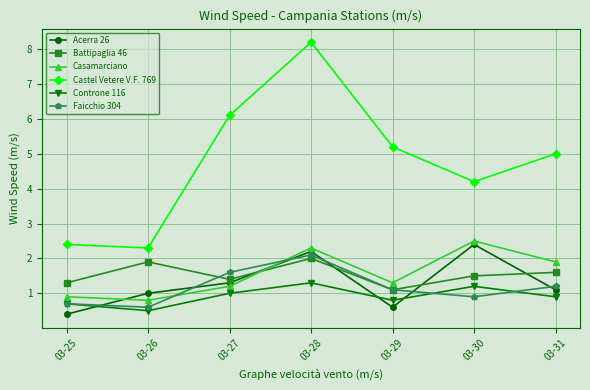

Reading left to right, extract all data points from this chart.

Acerra 26: 0.4	1.0	1.3	2.2	0.6	2.4	1.1
Battipaglia 46: 1.3	1.9	1.4	2.0	1.1	1.5	1.6
Casamarciano: 0.9	0.8	1.2	2.3	1.3	2.5	1.9
Castel Vetere V.F. 769: 2.4	2.3	6.1	8.2	5.2	4.2	5.0
Controne 116: 0.7	0.5	1.0	1.3	0.8	1.2	0.9
Faicchio 304: 0.7	0.6	1.6	2.1	1.1	0.9	1.2